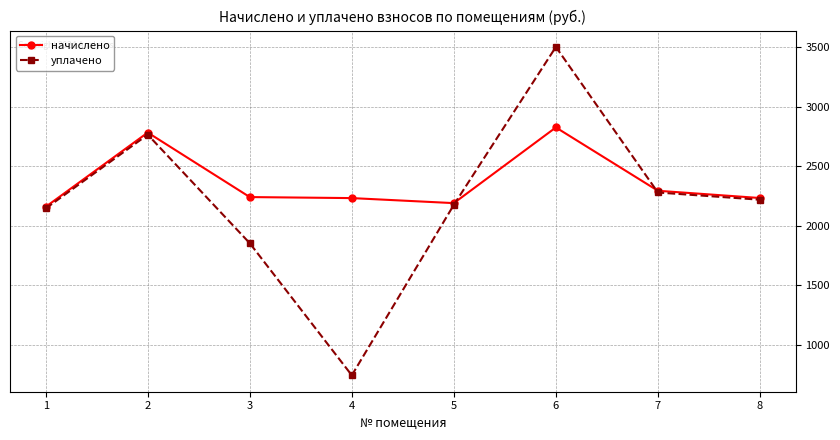

What is the difference between the maximum and minimum values in the начислено series?

666.7